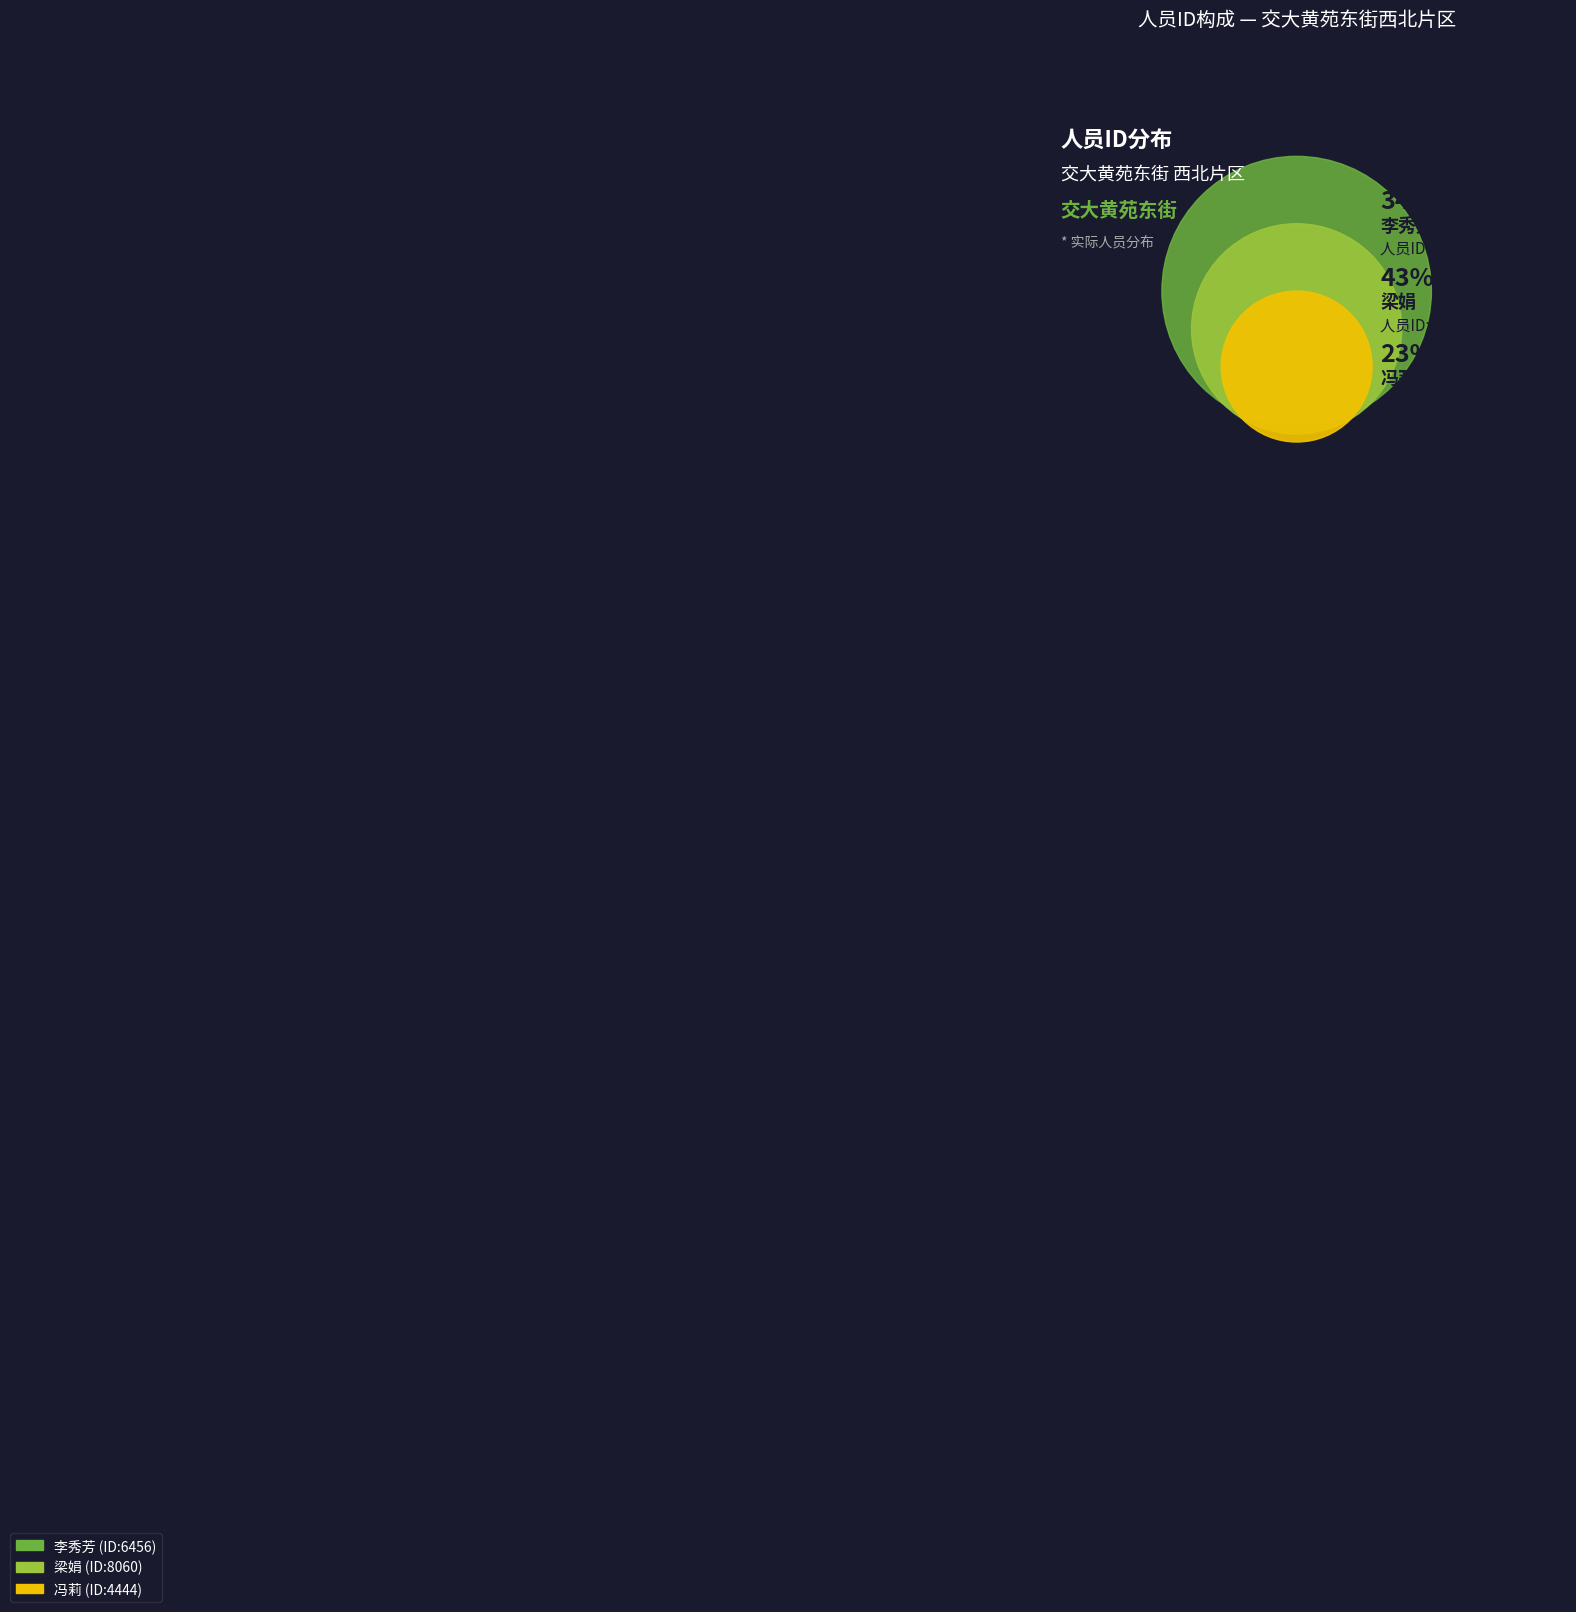

To the nearest percent, what portion does 梁娟 represent?

43%